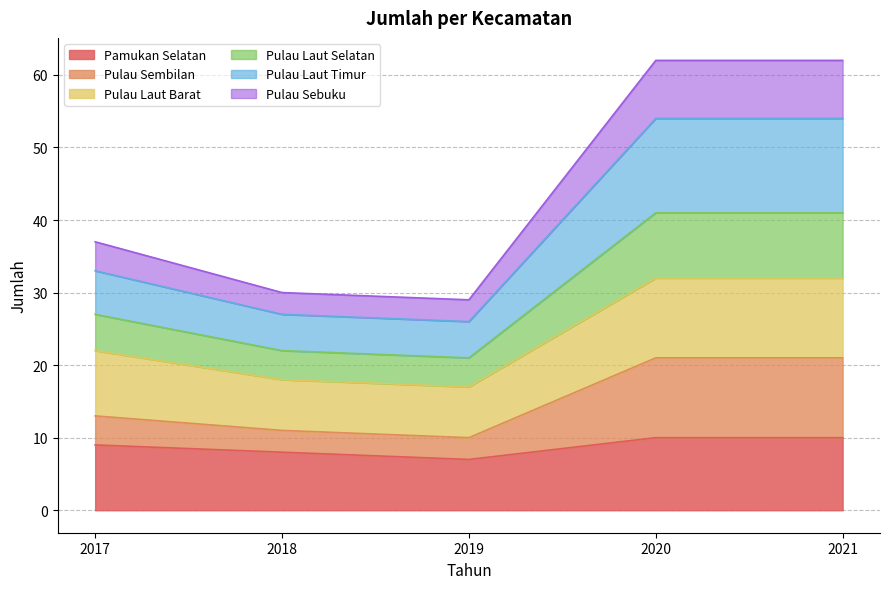

What is the maximum value for Pamukan Selatan?

10